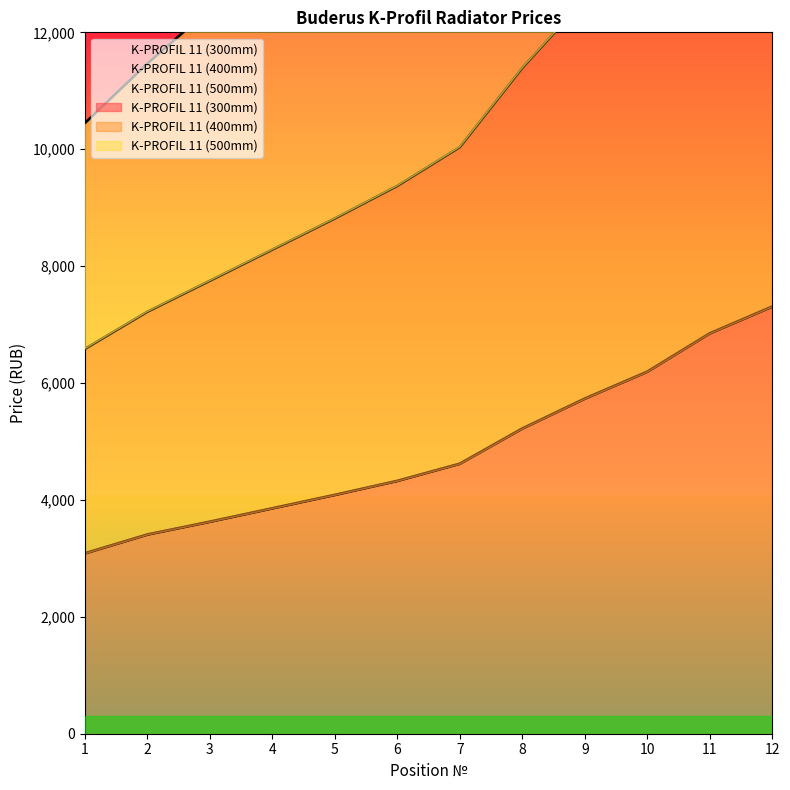

Reading left to right, what are all the values shown in this chart?

K-PROFIL 11 (300mm): 1=3086.4	2=3407.8	3=3627.4	4=3856.3	5=4086.0	6=4325.8	7=4619.5	8=5221.4	9=5733.4	10=6194.2	11=6849.4	12=7308.0
K-PROFIL 11 (400mm): 1=6583.4	2=7218.7	3=7748.6	4=8281.4	5=8815.0	6=9372.2	7=10034.6	8=11389.7	9=12559.0	10=13629.6	11=15088.3	12=16154.6
K-PROFIL 11 (500mm): 1=10444.8	2=11463.1	3=12396.2	4=13343.8	5=14260.3	6=15221.5	7=16298.6	8=18498.2	9=20423.5	10=22189.7	11=24572.9	12=26292.2